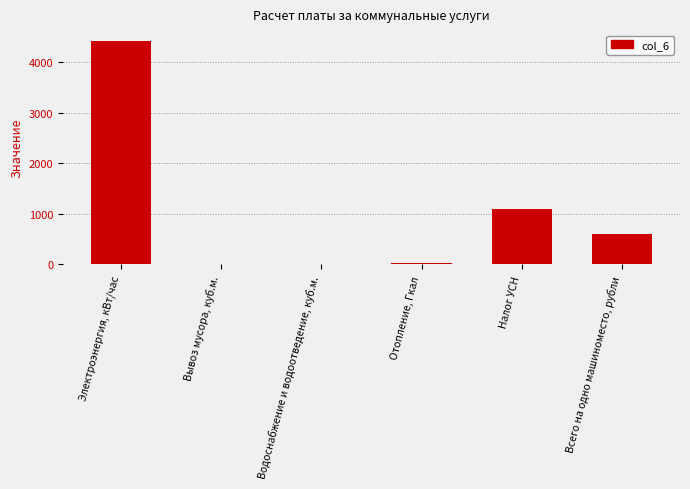

What is the greatest value displayed?

4410.2